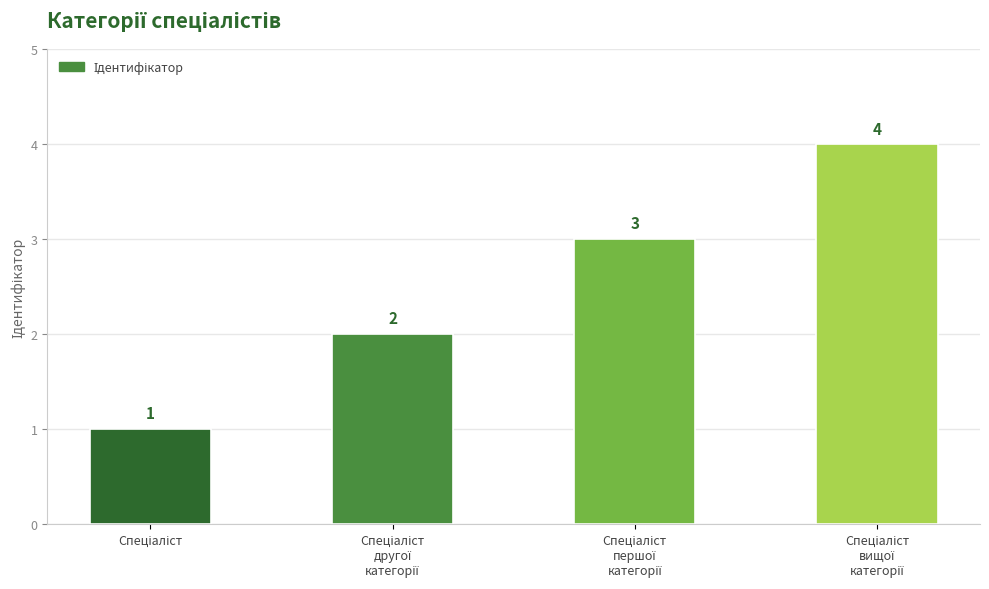

What is the greatest value displayed?

4